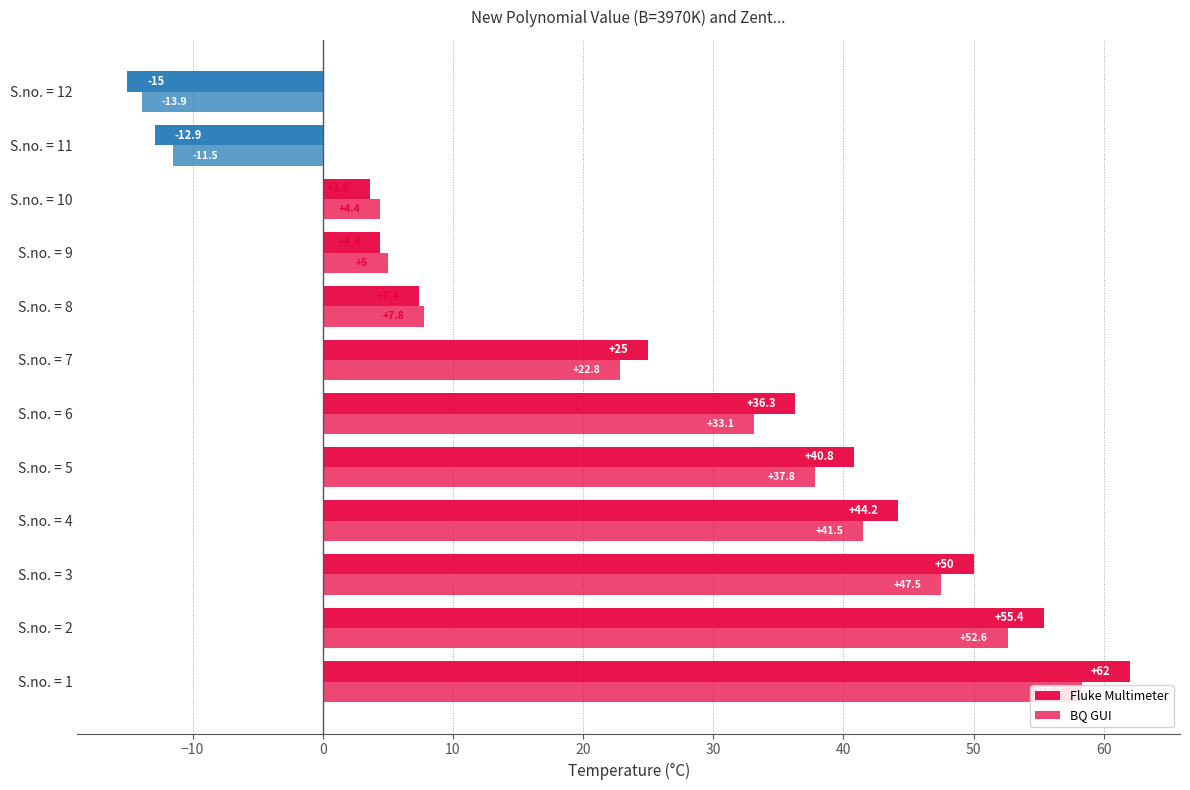

What is the sum of all Fluke Multimeter values?

301.2